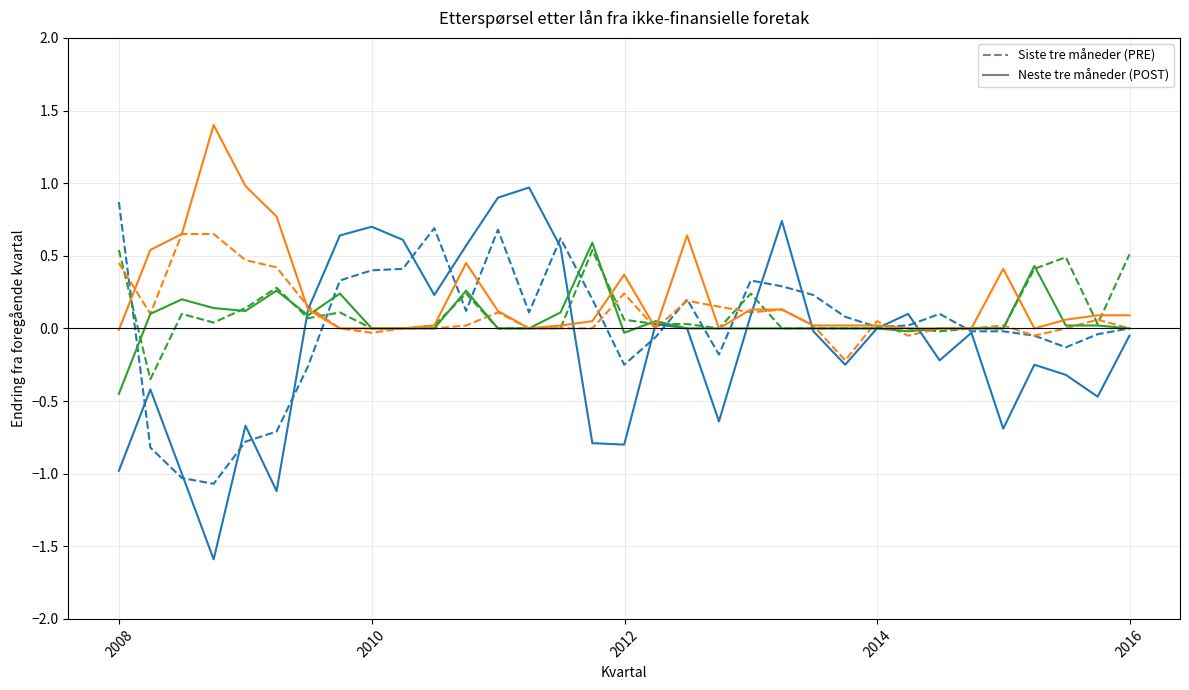

What is the minimum value shown in the chart?

-1.6